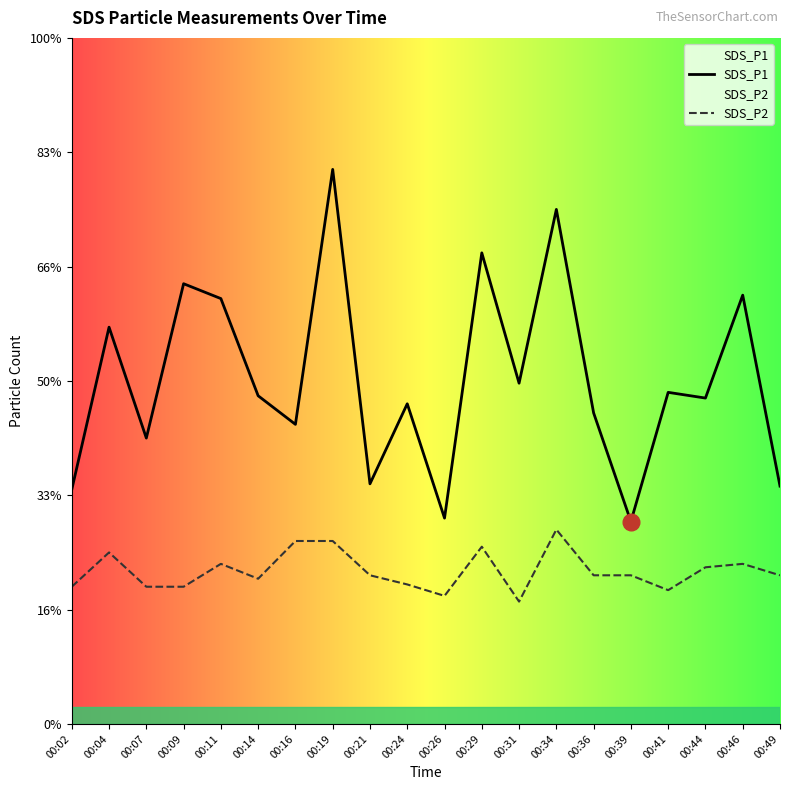

Rank the series by their average value, from lowest to highest.

SDS_P2, SDS_P1